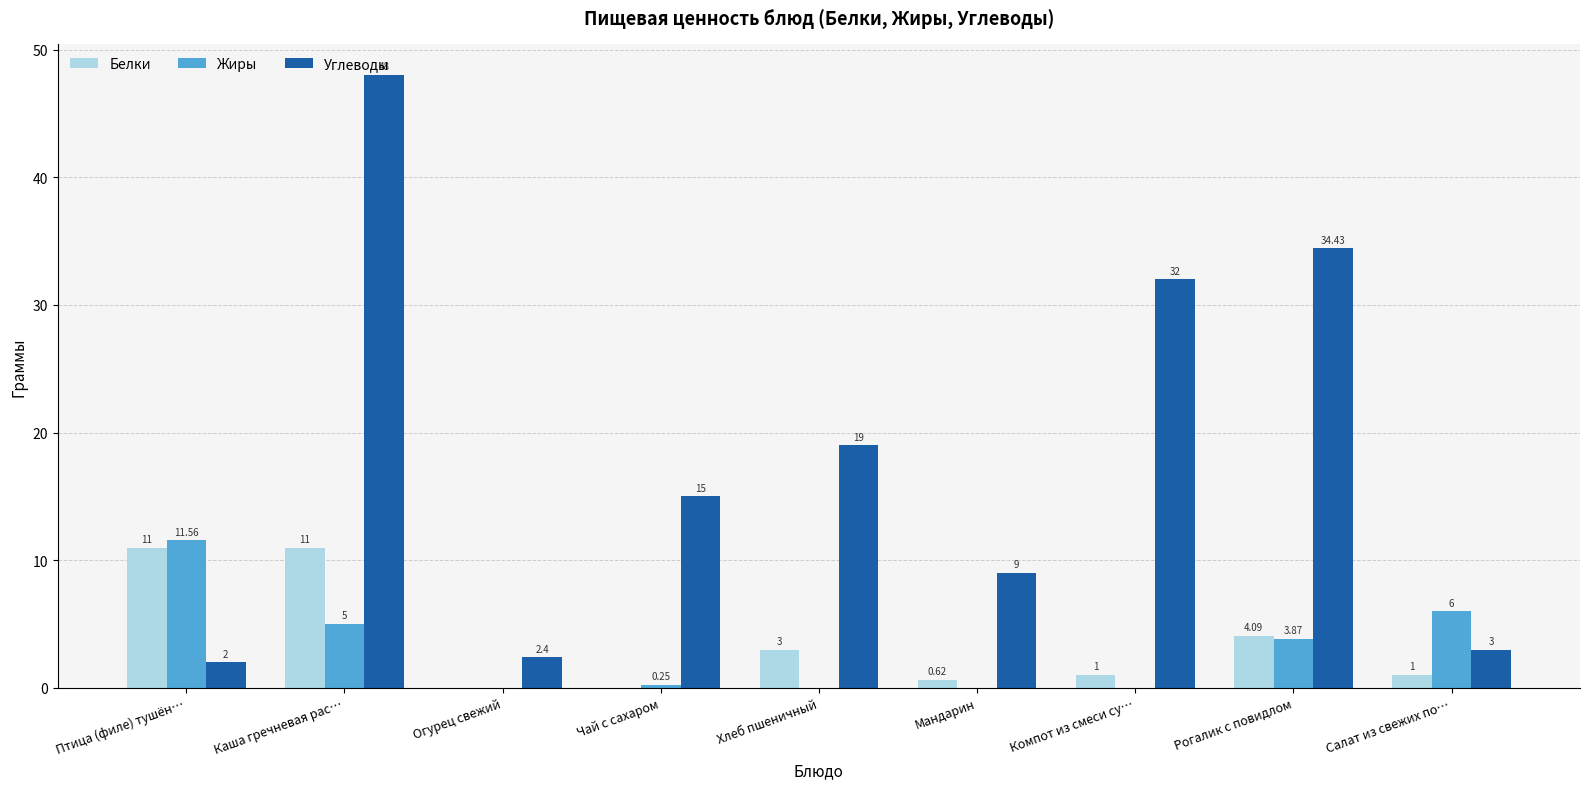

What are all the series names shown in the legend?

Белки, Жиры, Углеводы